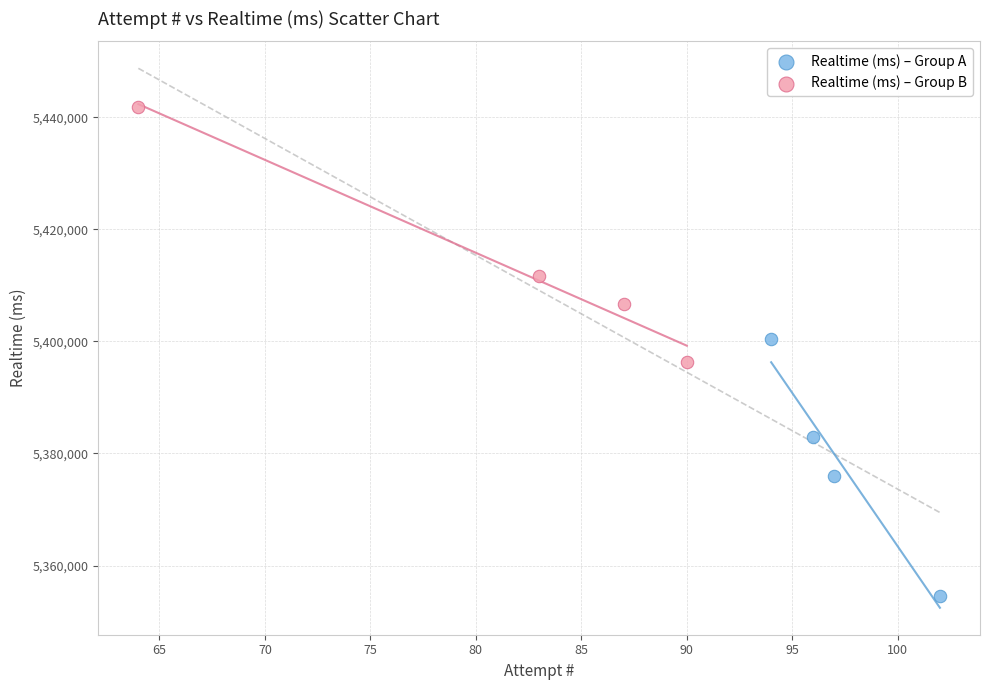

Which series has the widest spread of Y values?

Realtime (ms) – Group A